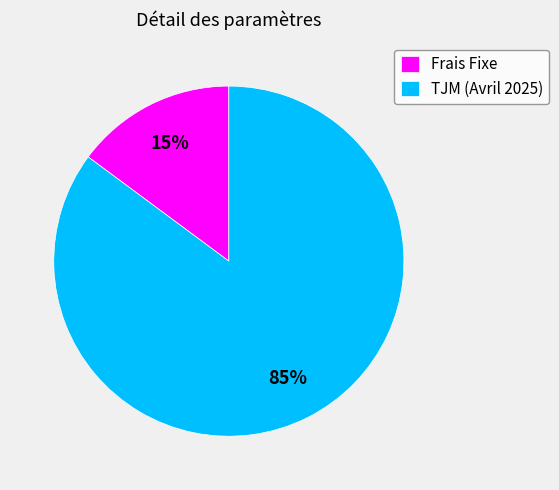

Count the number of slices in the pie.

2